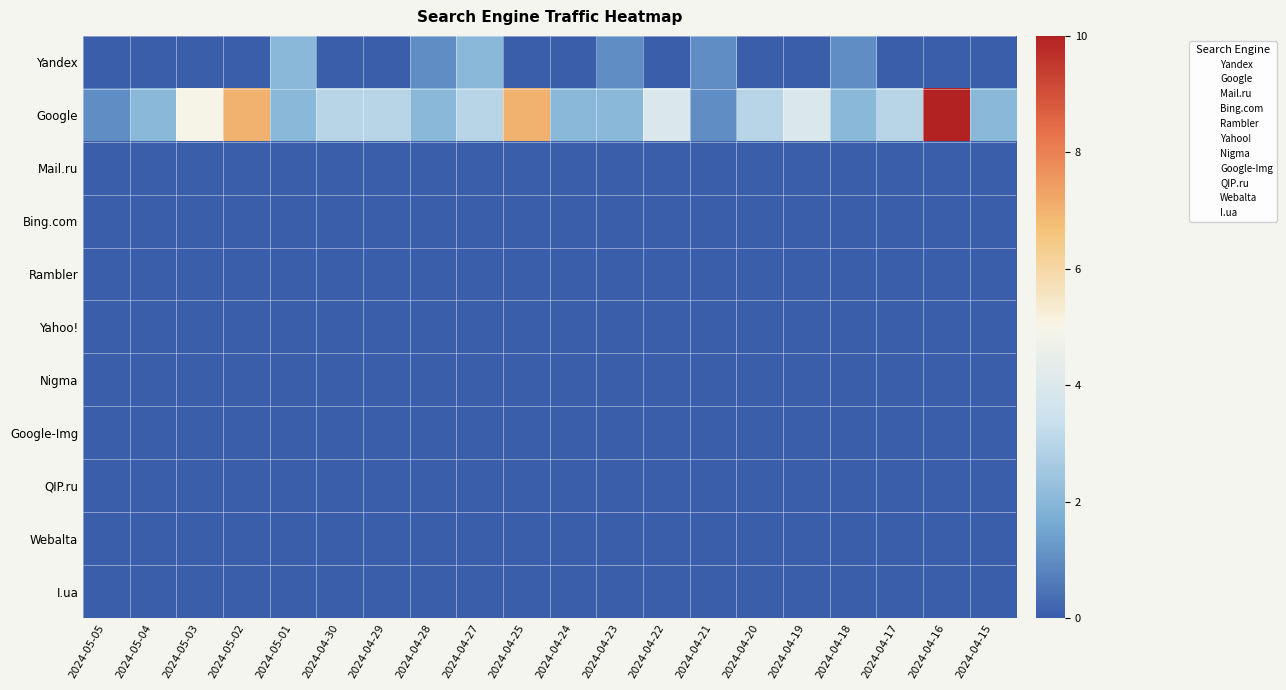

At which category is the sum across all series the highest?

2024-04-16